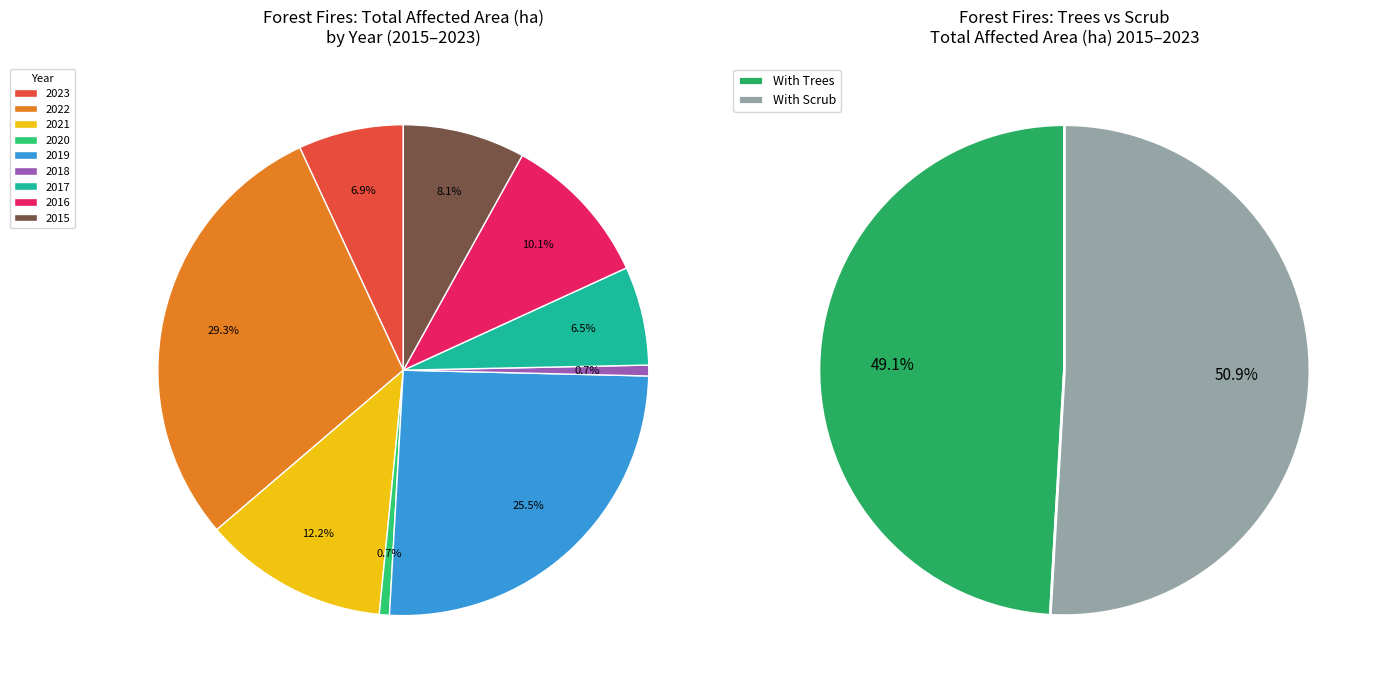

True or false: 2016 accounts for 1% of the total.

False